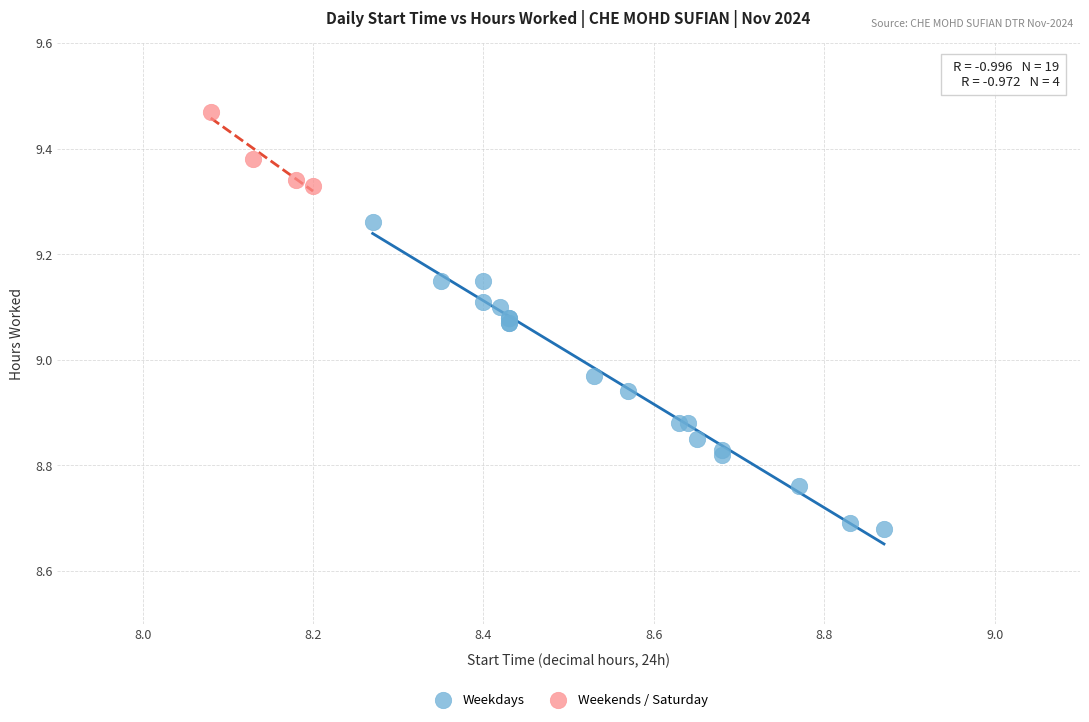

Which series contains the lowest Y value?

Weekdays